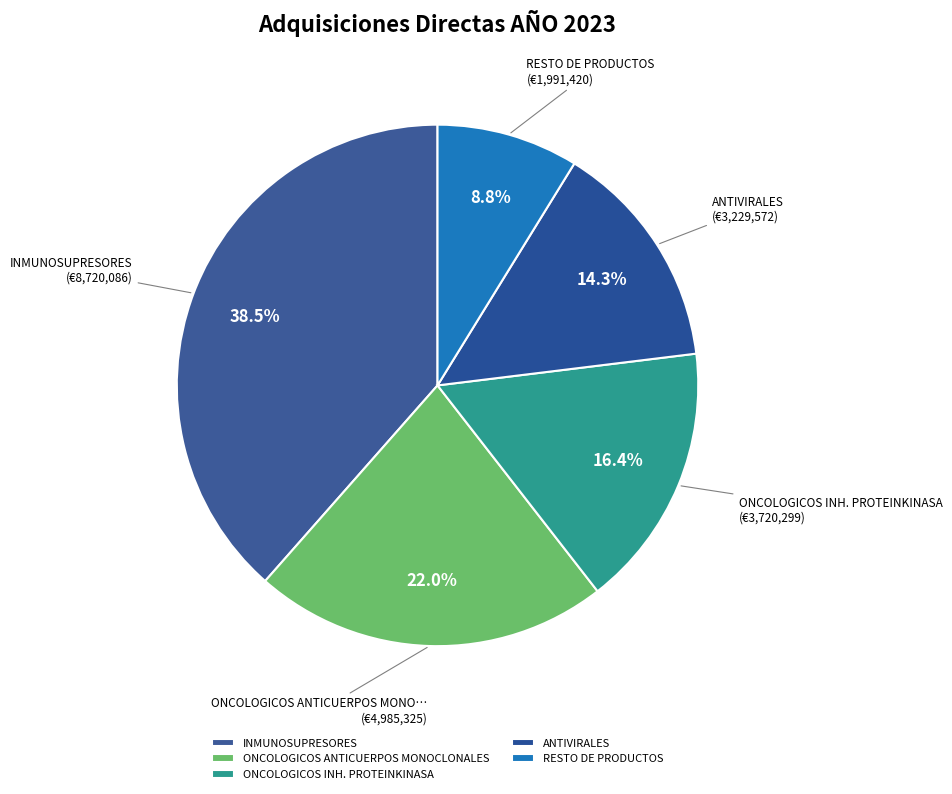

Rank the categories by value from lowest to highest.

RESTO DE PRODUCTOS, ANTIVIRALES, ONCOLOGICOS INH. PROTEINKINASA, ONCOLOGICOS ANTICUERPOS MONOCLONALES, INMUNOSUPRESORES